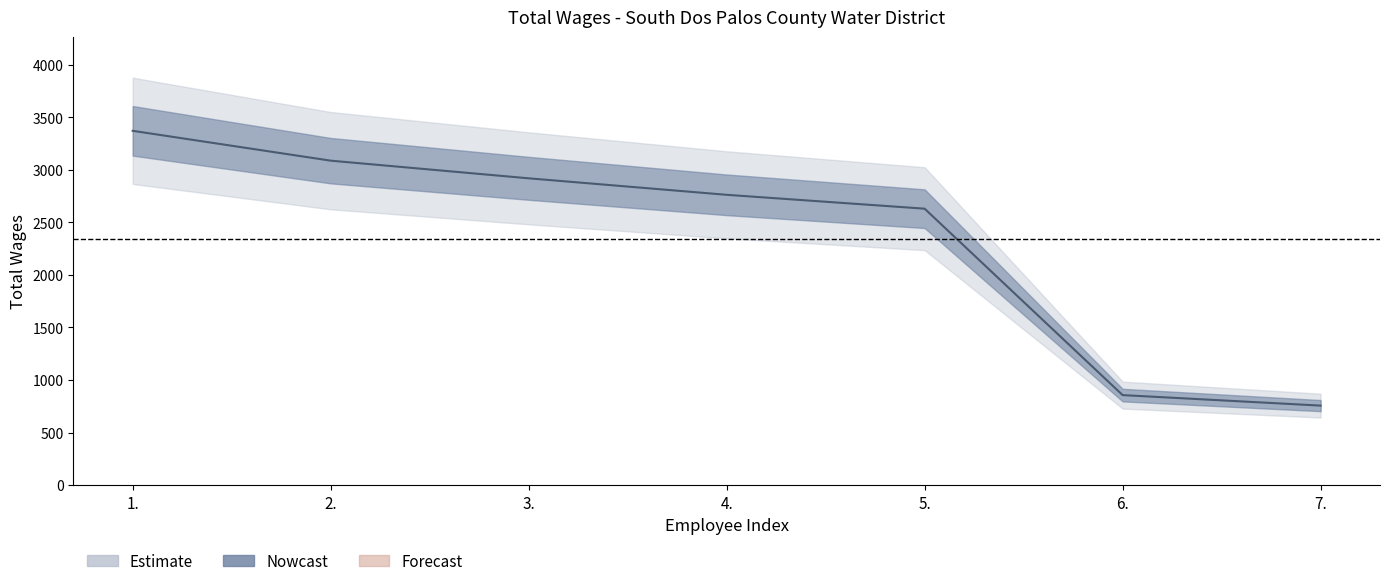

List the labels in order of value, largest first.

1., 2., 3., 4., 5., 6., 7.